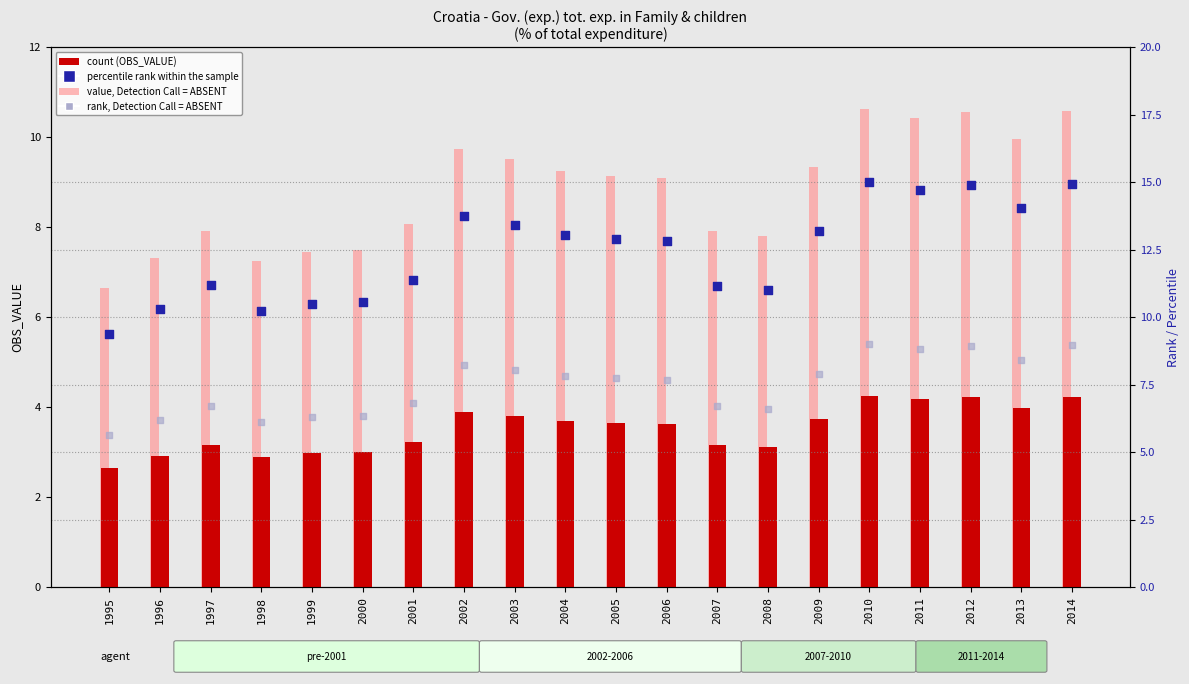

What are all the series names shown in the legend?

OBS_VALUE, value, Detection Call = ABSENT, percentile rank within the sample, rank, Detection Call = ABSENT